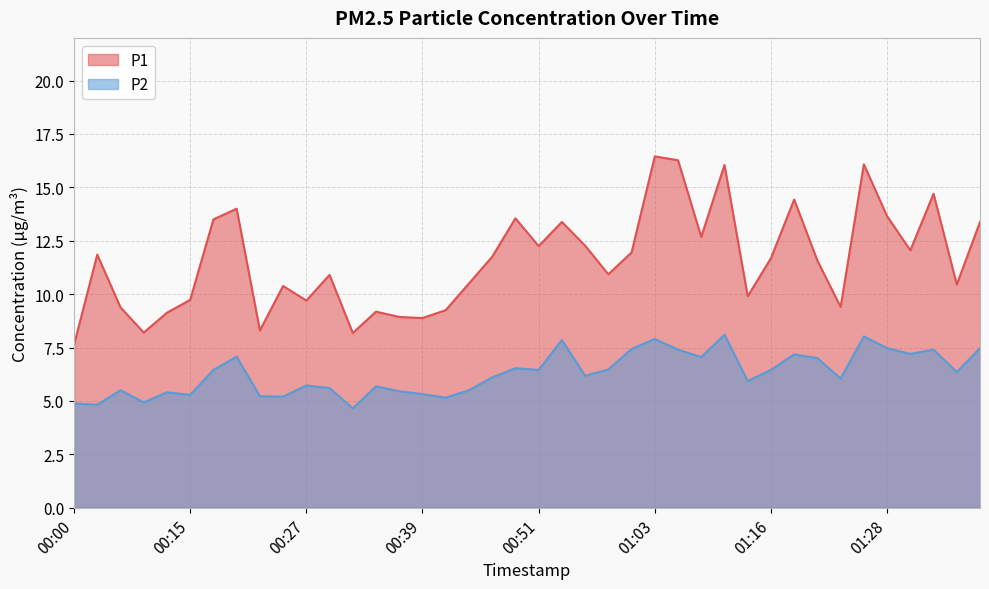

How many interior local valleys does the P2 series have?

13